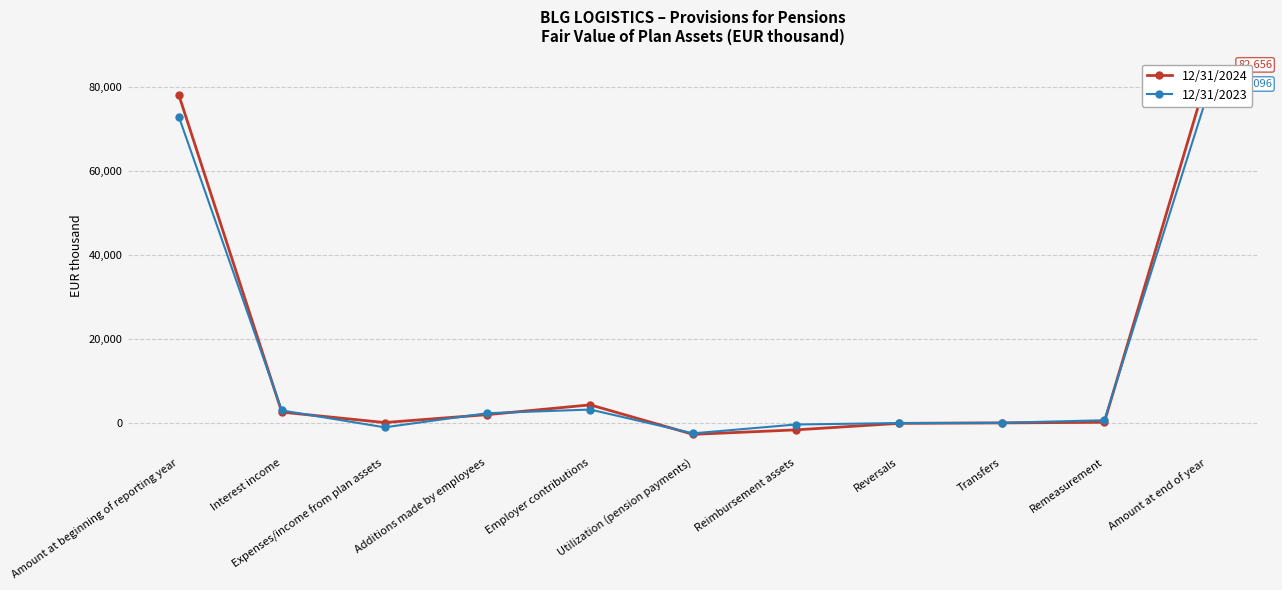

Reading left to right, what are all the values shown in this chart?

12/31/2024: Amount at beginning of reporting year=78096	Interest income=2571	Expenses/income from plan assets=84	Additions made by employees=1971	Employer contributions=4304	Utilization (pension payments)=-2736	Reimbursement assets=-1662	Reversals=-113	Transfers=-7	Remeasurement=148	Amount at end of year=82656
12/31/2023: Amount at beginning of reporting year=72936	Interest income=2970	Expenses/income from plan assets=-1054	Additions made by employees=2313	Employer contributions=3183	Utilization (pension payments)=-2492	Reimbursement assets=-384	Reversals=-36	Transfers=27	Remeasurement=633	Amount at end of year=78096